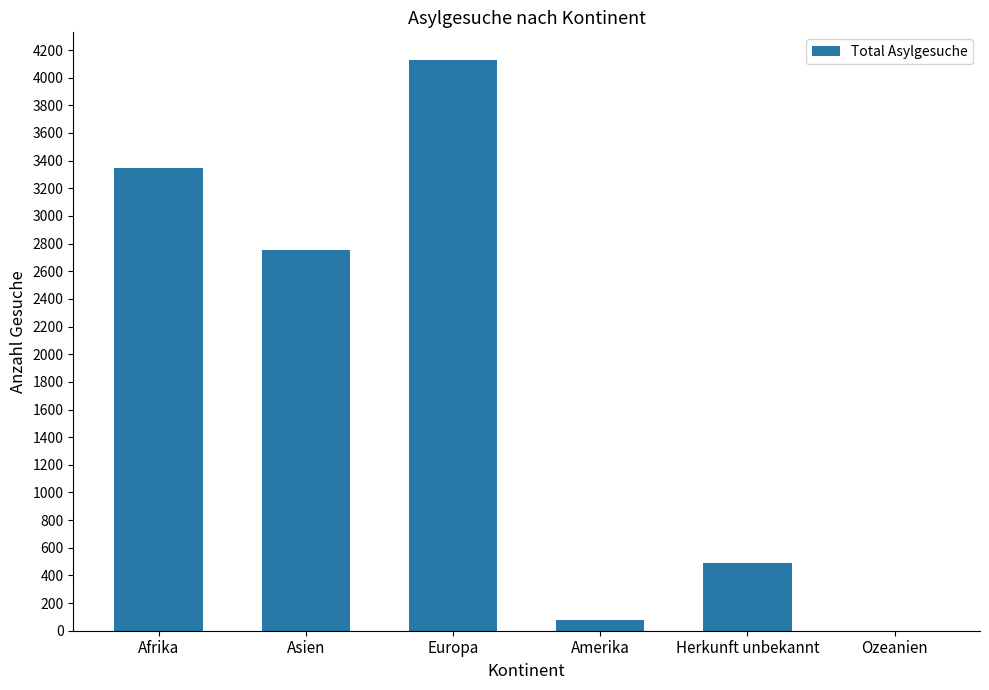

Which category has the highest value across all series?

Europa